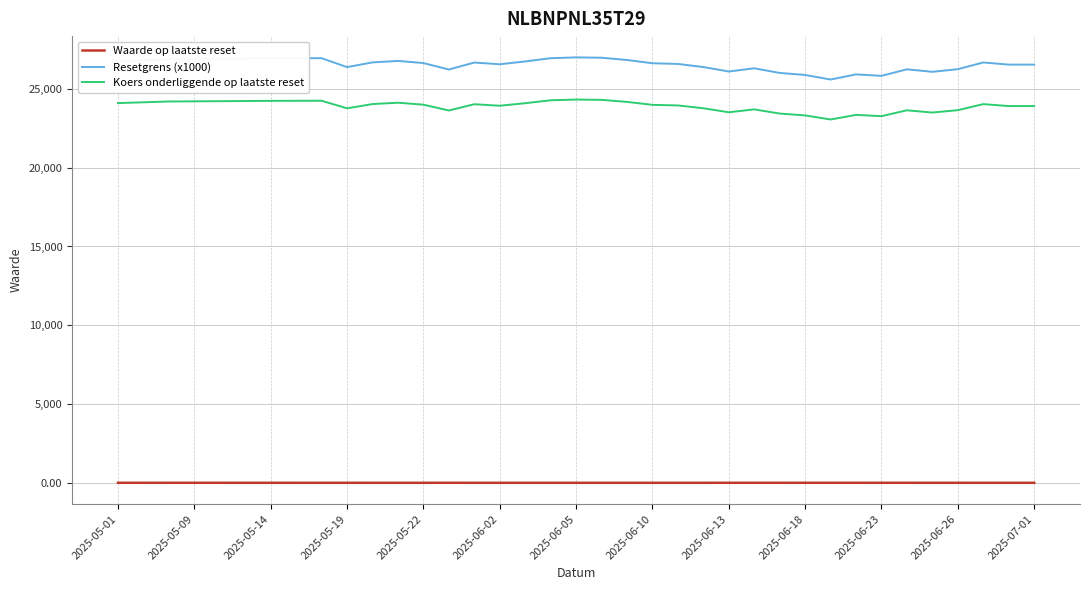

What is the greatest value displayed?

26999.2